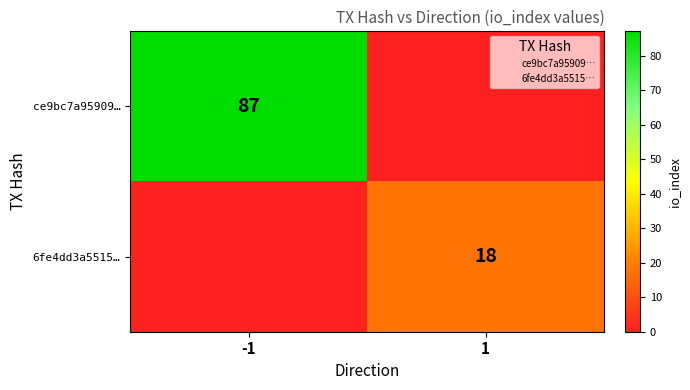

What is the difference between the maximum and minimum values in the ce9bc7a95909… series?

87